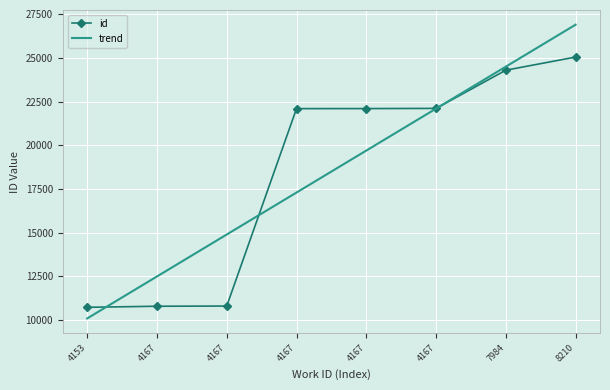

How many data points does each series have?

8